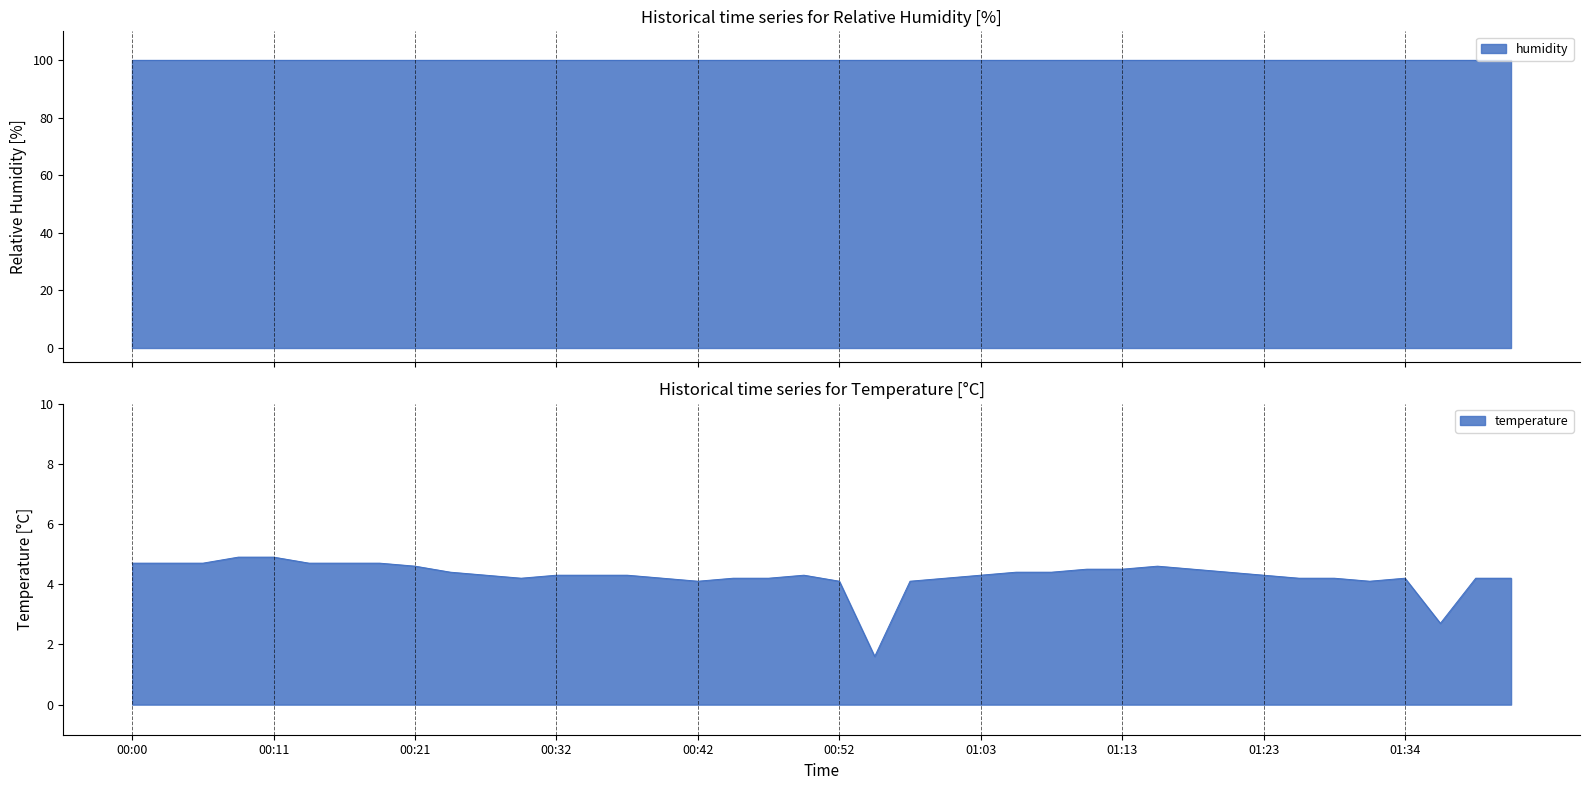

What is the highest value of the temperature series?

4.9